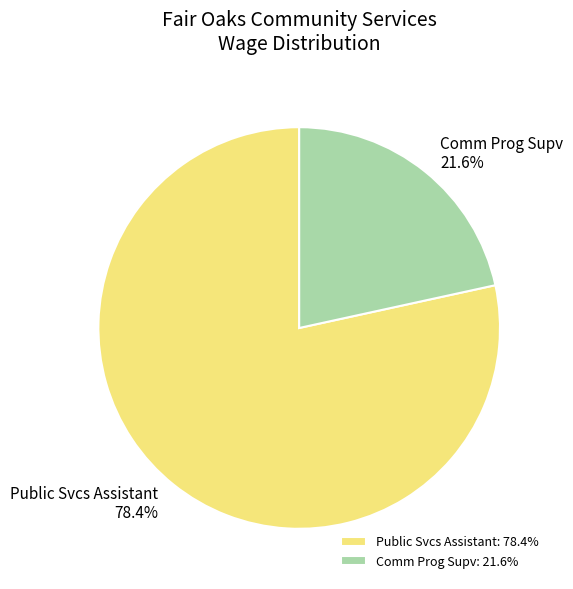

Rank the categories by value from lowest to highest.

Comm Prog Supv, Public Svcs Assistant